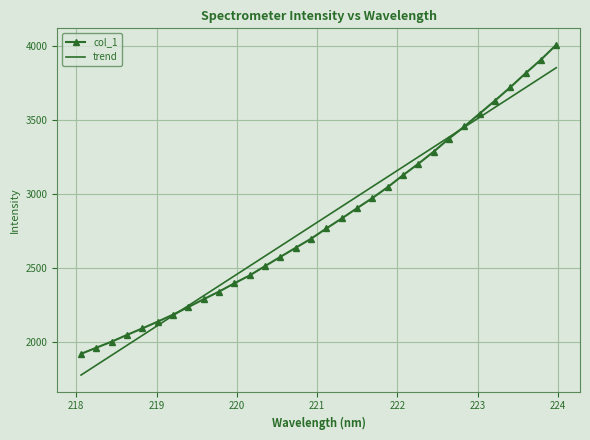

Which series has the largest range (max minus min)?

col_1